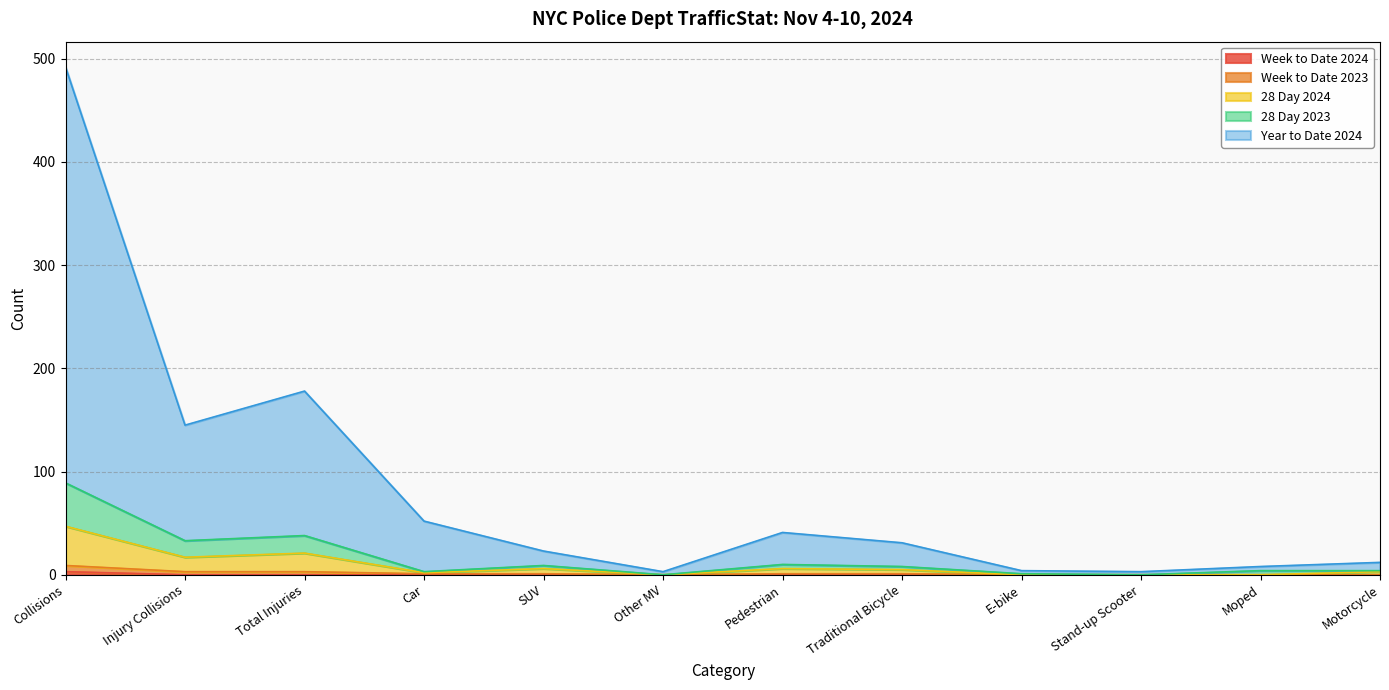

Which category has the highest value across all series?

Collisions